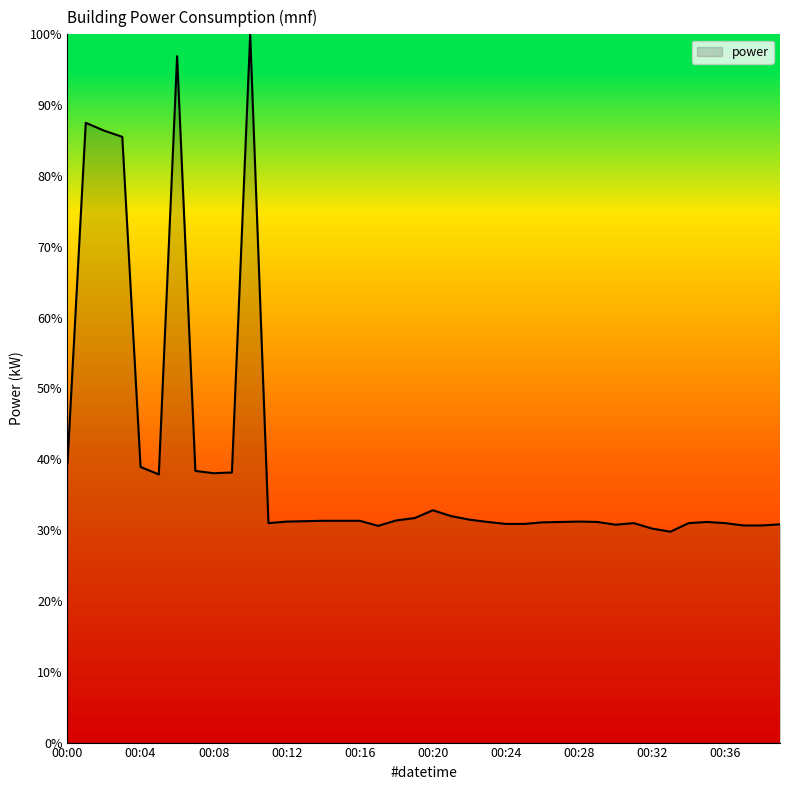

What is the difference between the maximum and minimum values?

70.2